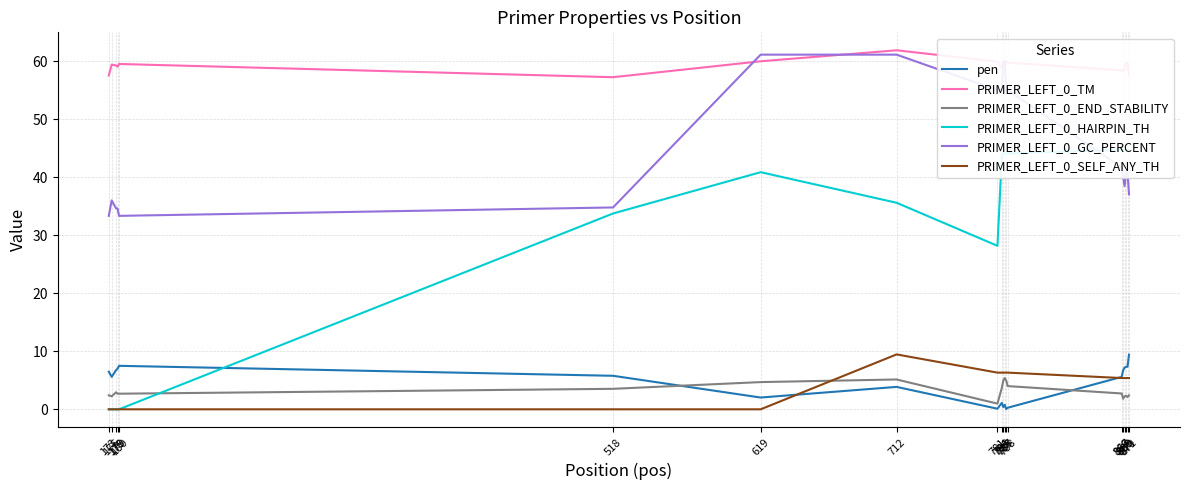

The value of PRIMER_LEFT_0_GC_PERCENT at 787 is 55.0. True or false?

True